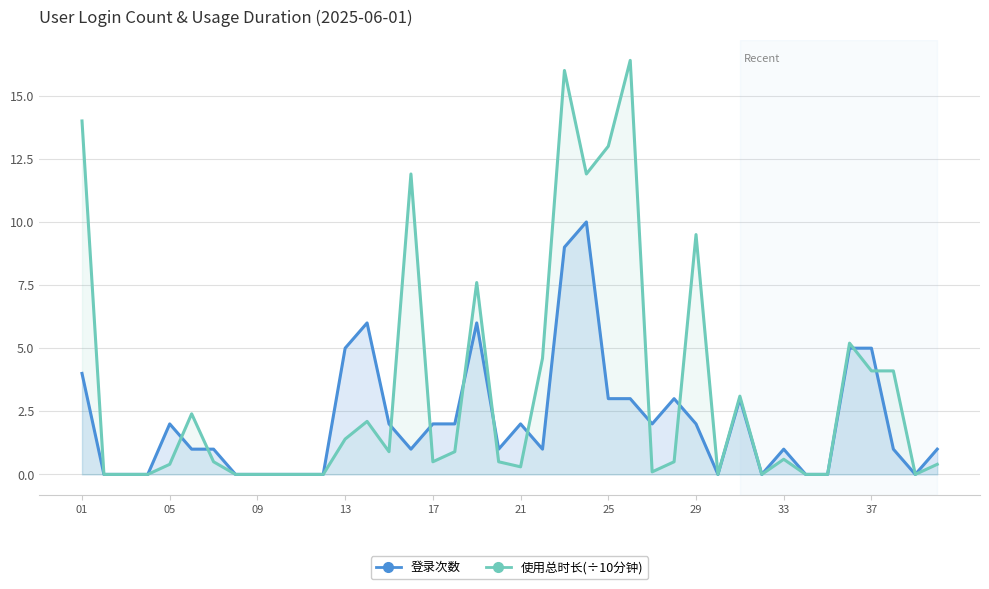

What is the maximum value for 使用总时长(÷10分钟)?

16.4